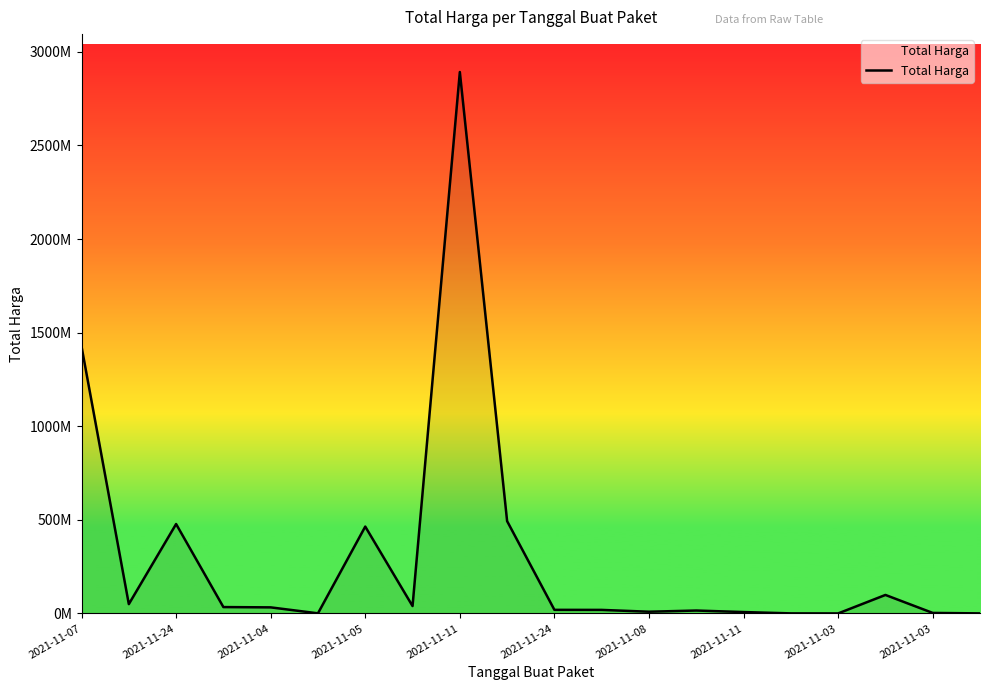

Does the chart have visible grid lines?

No